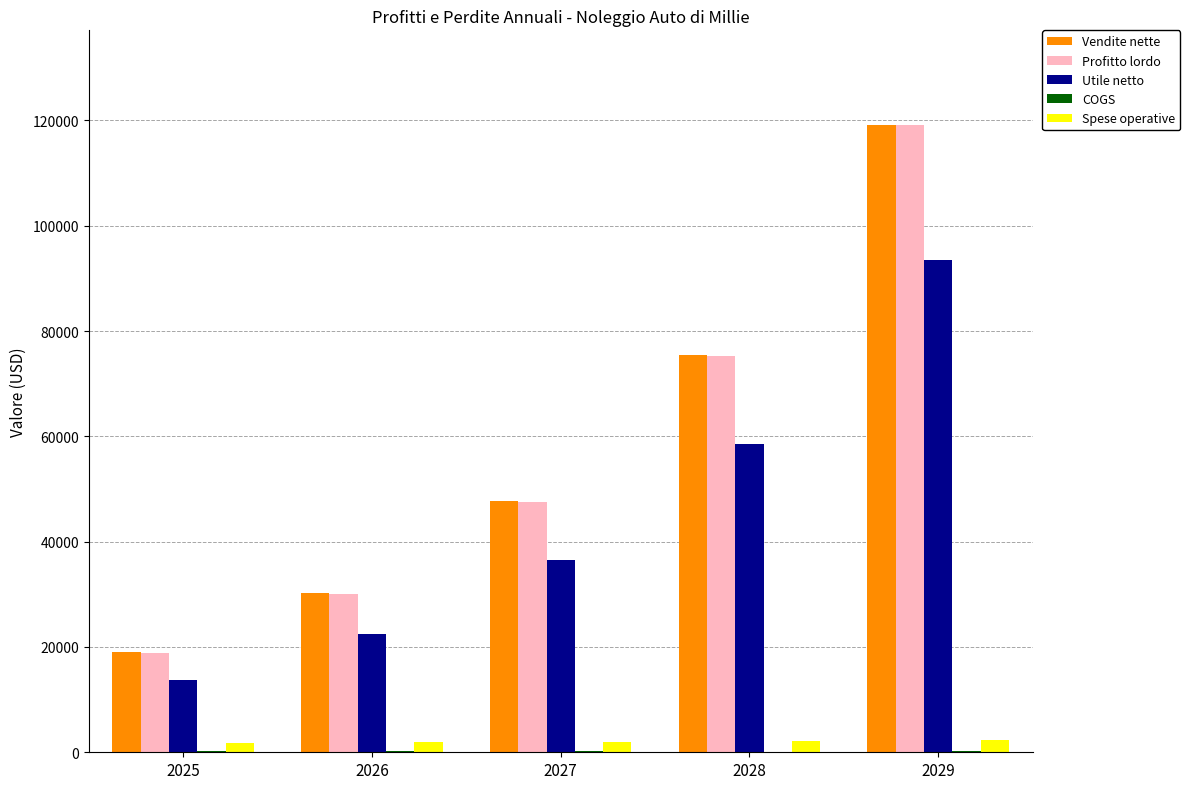

True or false: Profitto lordo has a value of 119058.4 at 2029.

True